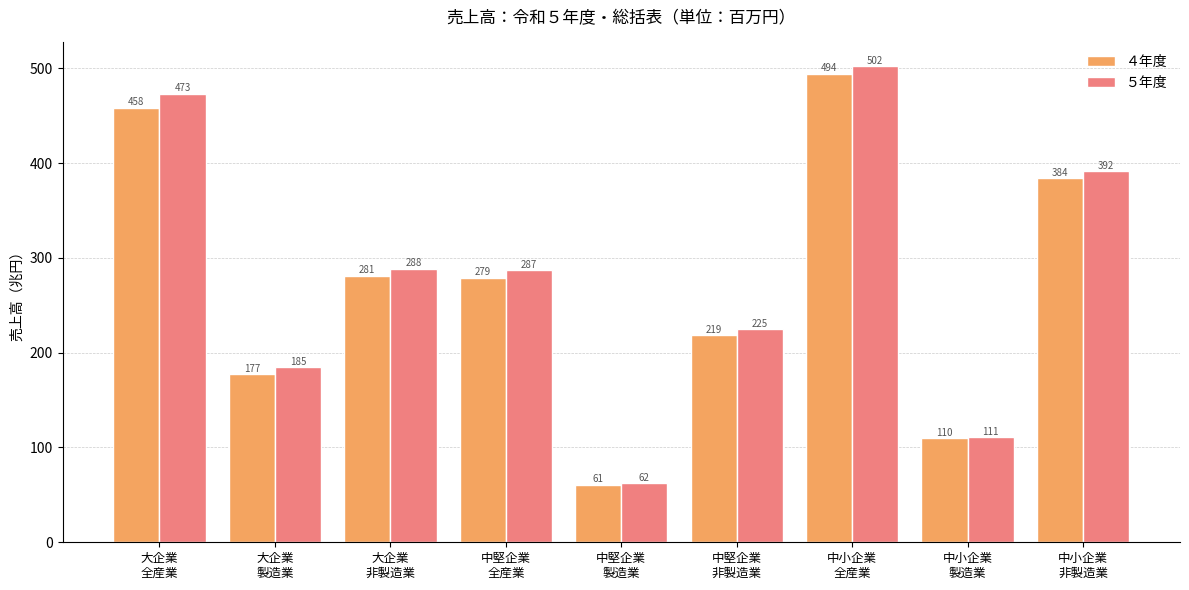

What are all the series names shown in the legend?

４年度, ５年度